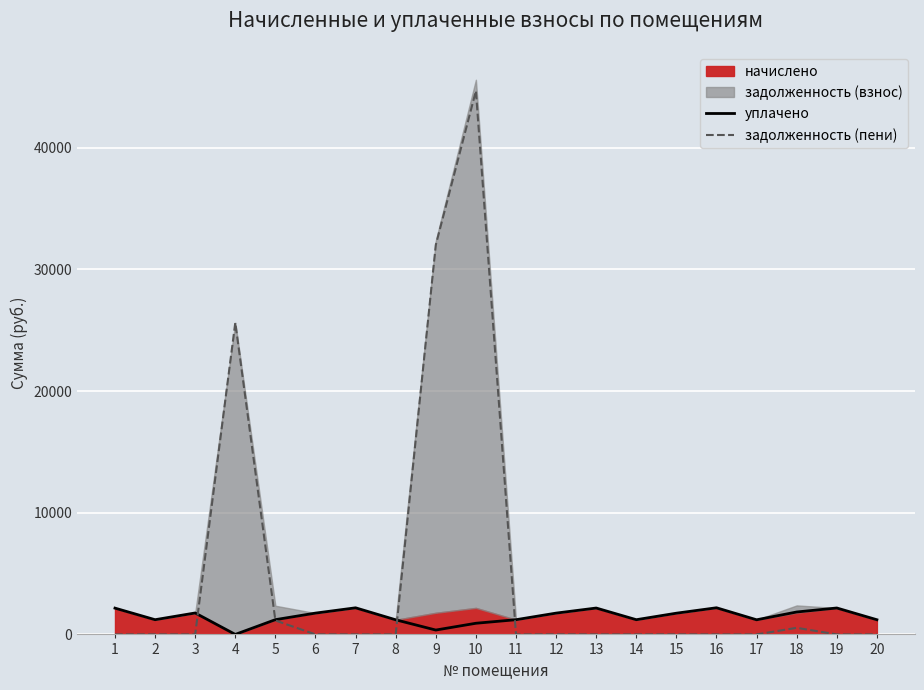

In уплачено, how many points are lower than both neighbors (excluding endpoints)?

5